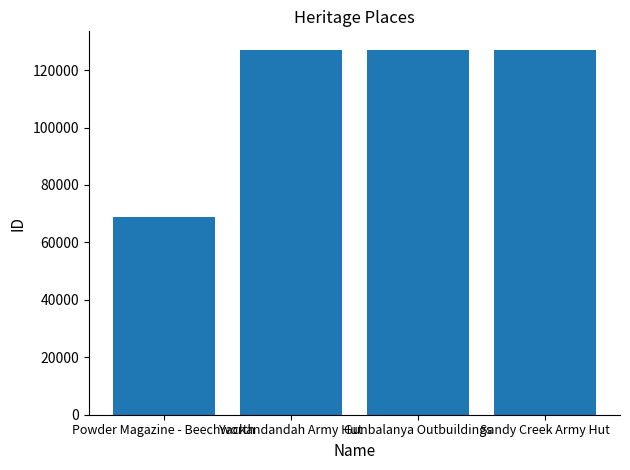

Which category has the lowest value across all series?

Powder Magazine - Beechworth